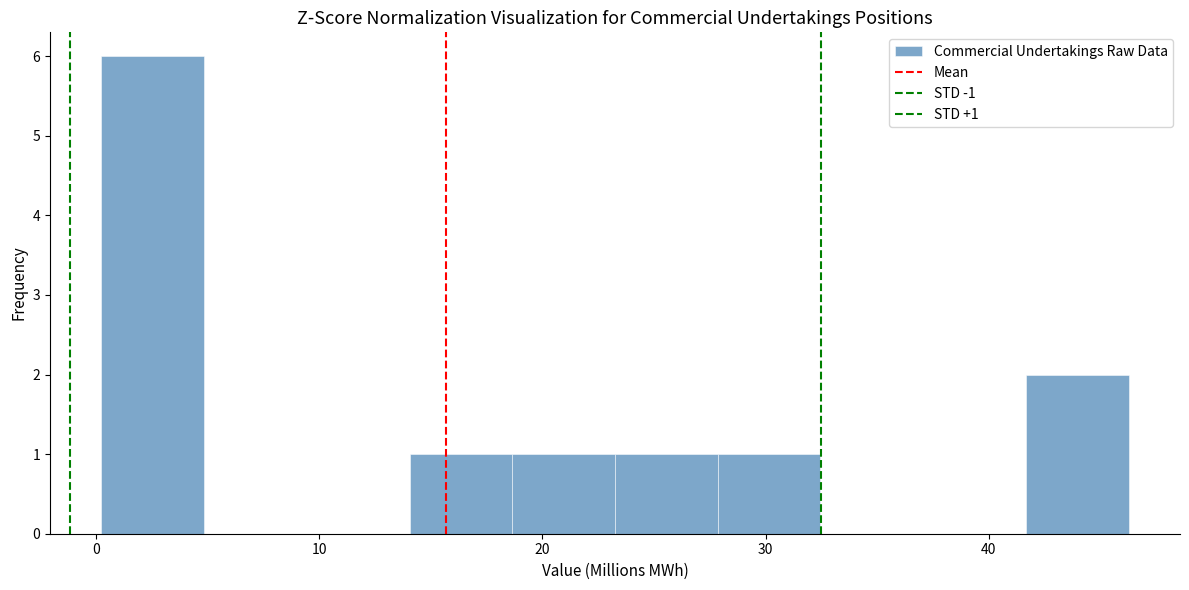

Over which range of the x-axis is the bar tallest?

0 to 5